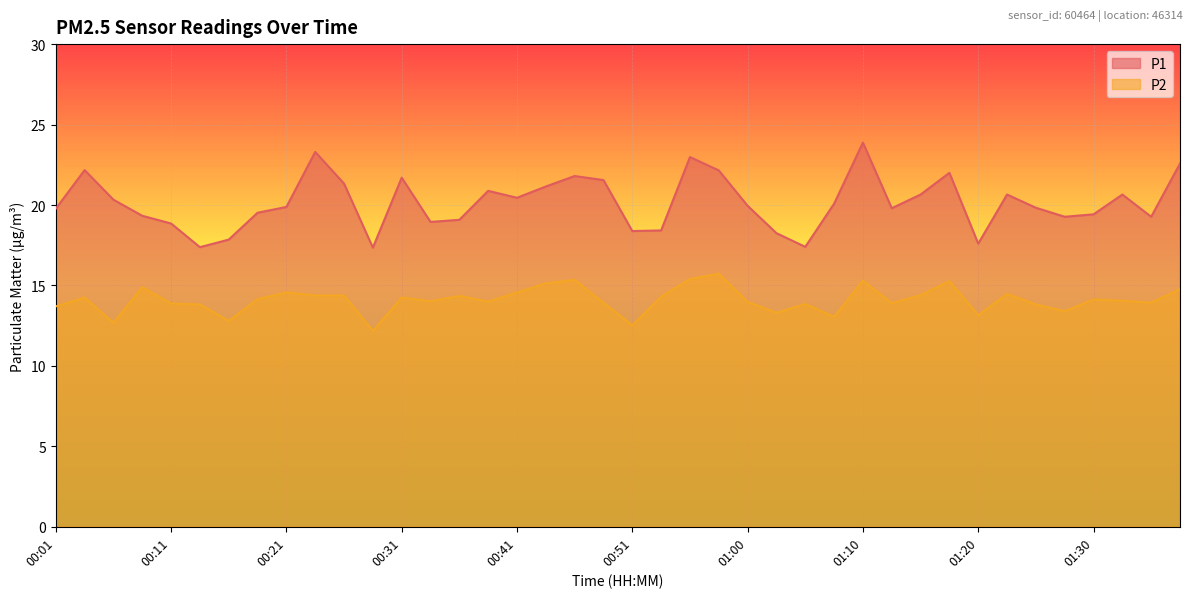

Which series has the widest spread of values?

P1